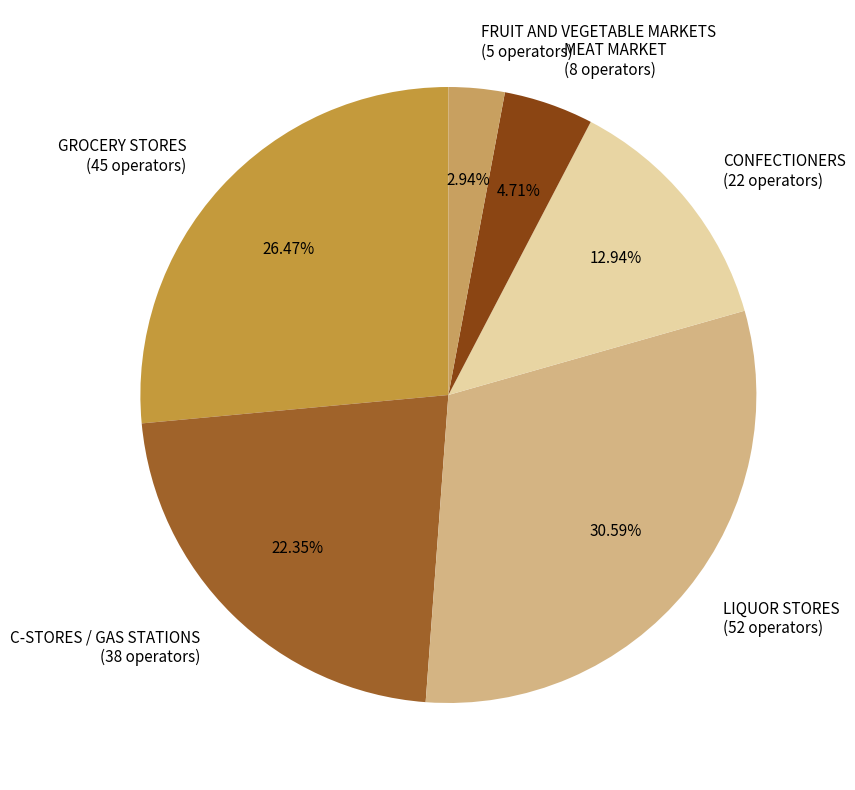

Count the number of slices in the pie.

6